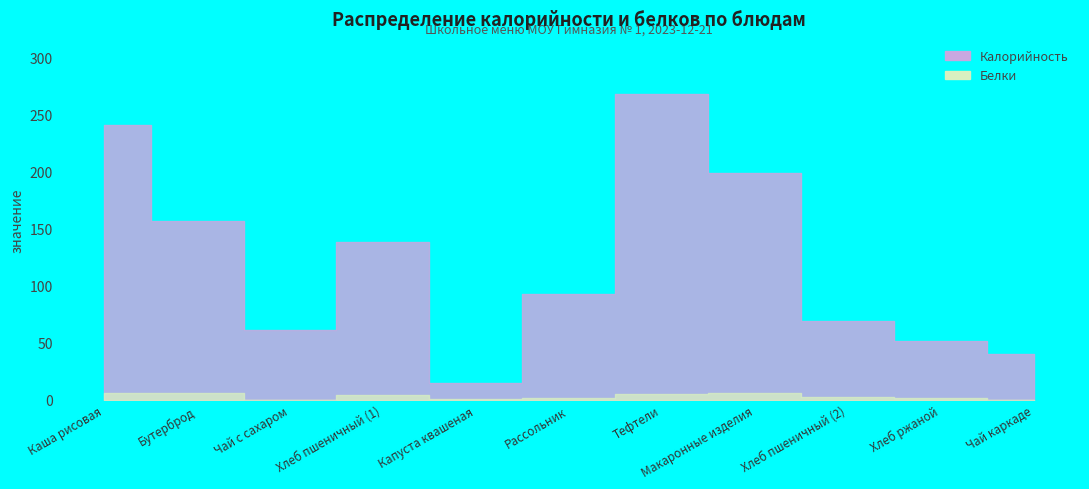

True or false: Белки and Калорийность cross at least once.

False